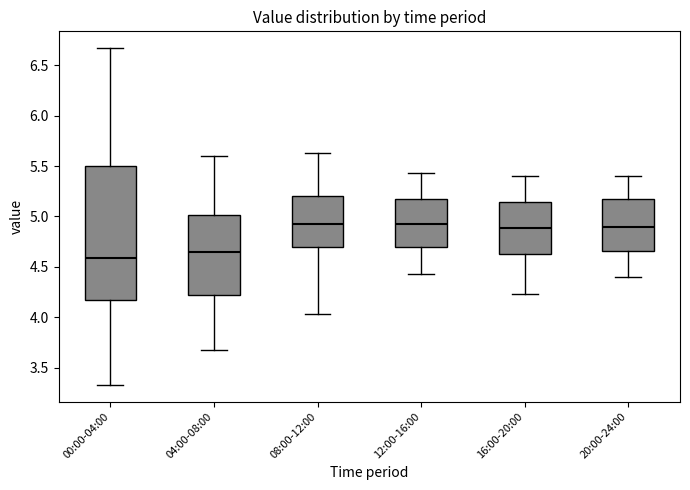

Comparing the boxes themselves (not the whiskers), which one is the tallest?

00:00-04:00